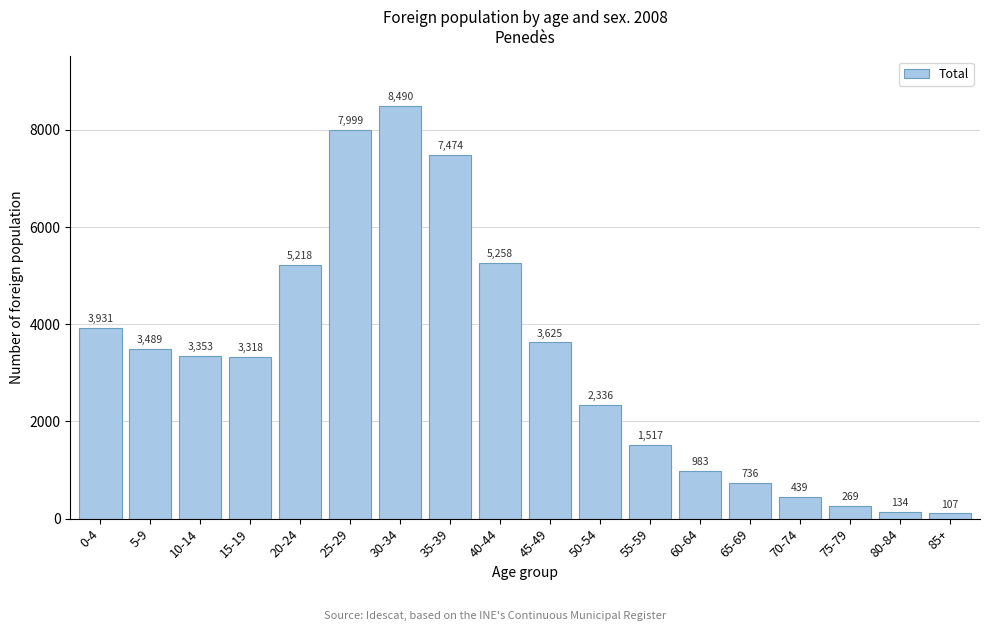

Reading right to left, list all the values displayed in this chart.

85+=107	80-84=134	75-79=269	70-74=439	65-69=736	60-64=983	55-59=1517	50-54=2336	45-49=3625	40-44=5258	35-39=7474	30-34=8490	25-29=7999	20-24=5218	15-19=3318	10-14=3353	5-9=3489	0-4=3931